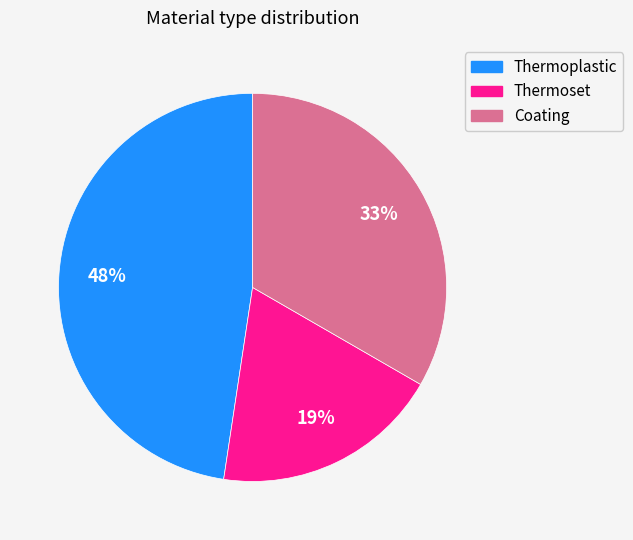

To the nearest percent, what is the combined percentage of Thermoplastic and Coating?

81%